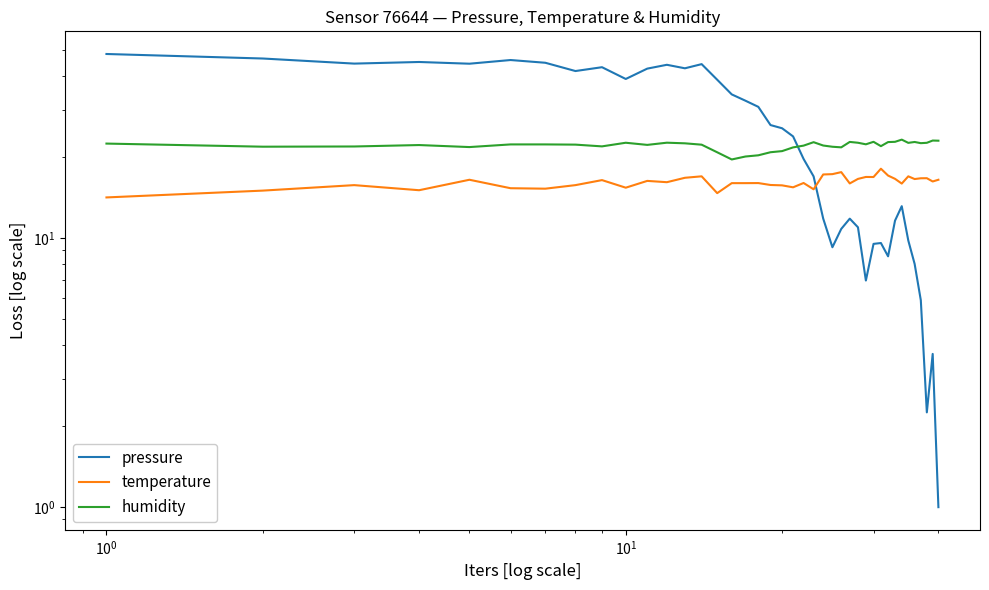

Which series has the largest total across all categories?

pressure